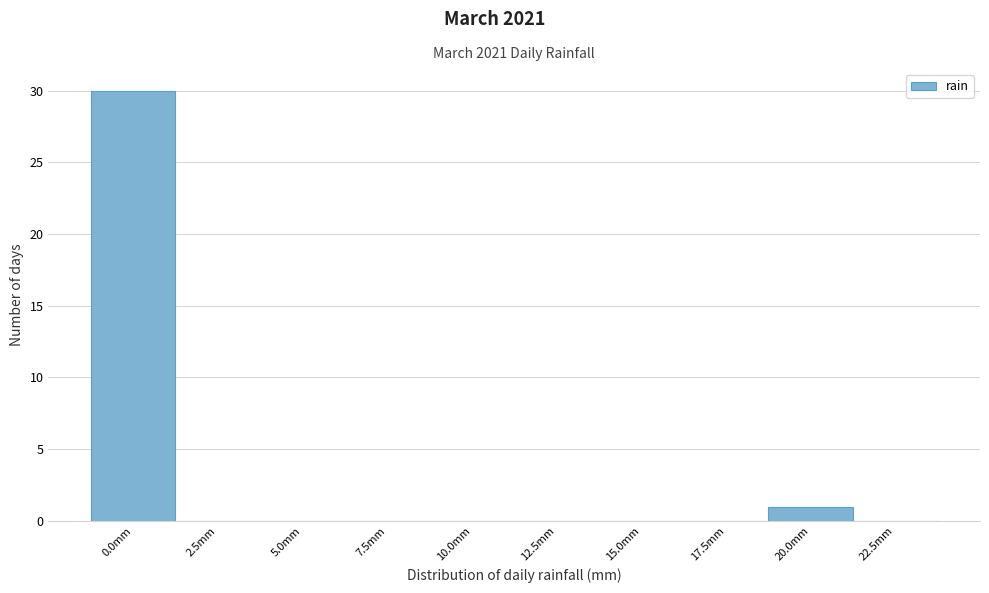

Reading right to left, transcribe all the data shown in this chart.

22.5mm=0	20.0mm=1	17.5mm=0	15.0mm=0	12.5mm=0	10.0mm=0	7.5mm=0	5.0mm=0	2.5mm=0	0.0mm=30